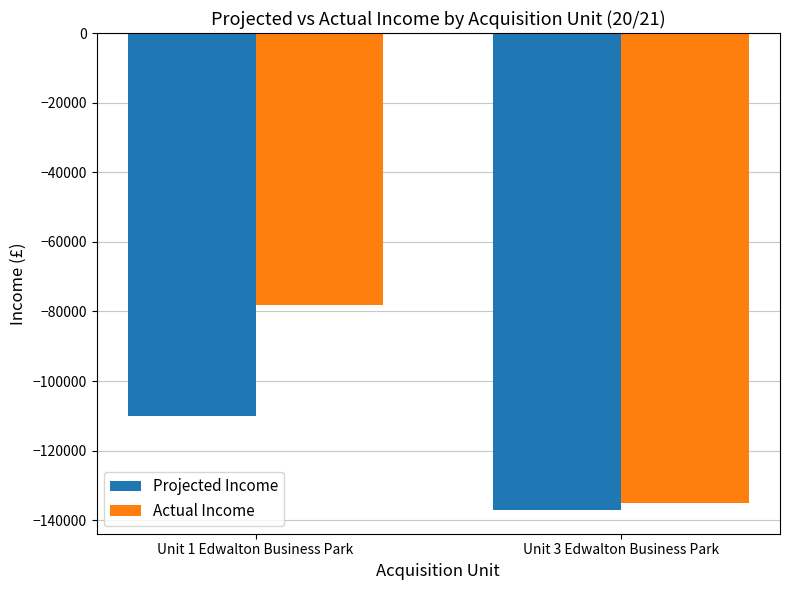

What is the sum of the Projected Income values at Unit 3 Edwalton Business Park and Unit 1 Edwalton Business Park?

-247000